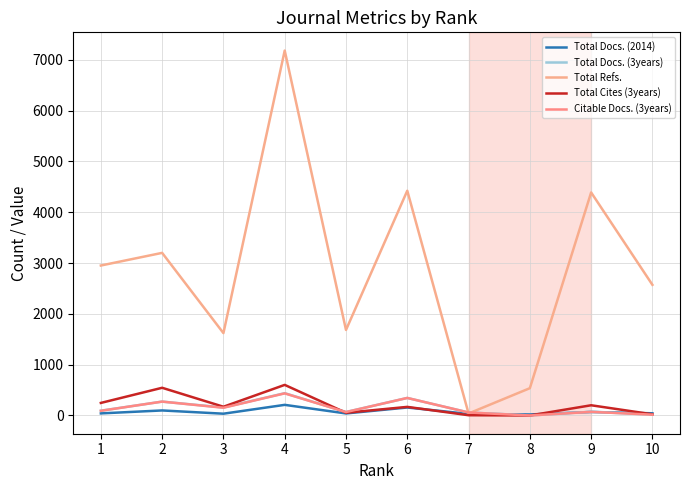

Between 4 and 6, which is larger?

4